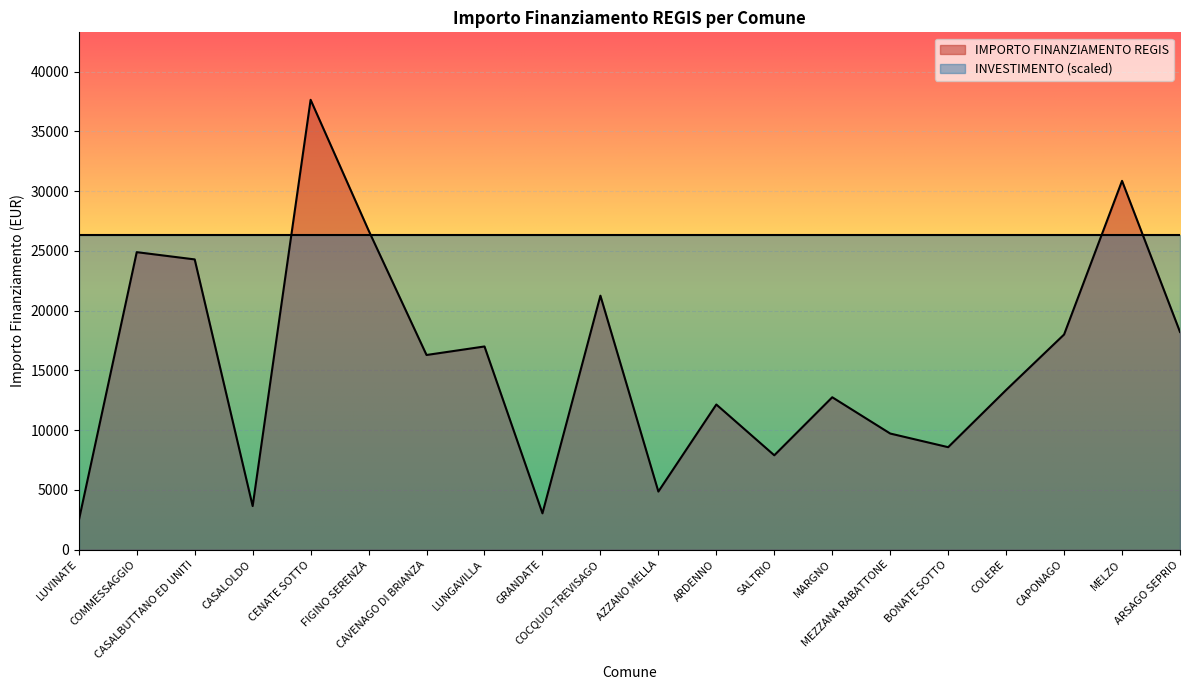

Which label corresponds to the smallest value in the chart?

LUVINATE